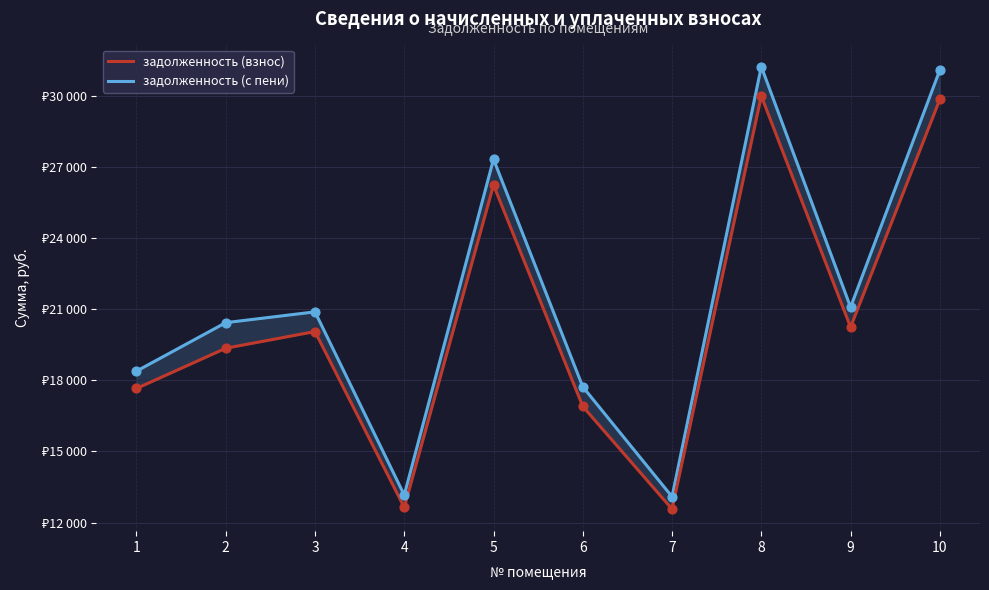

Is the value of задолженность (взнос) at 2 greater than the value of задолженность (с пени) at 7?

Yes